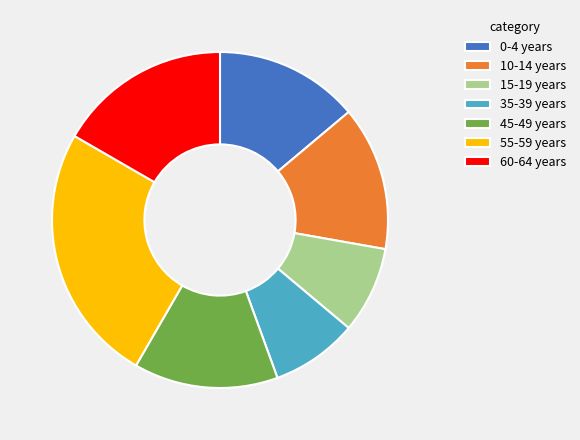

Which slice is the largest?

55-59 years